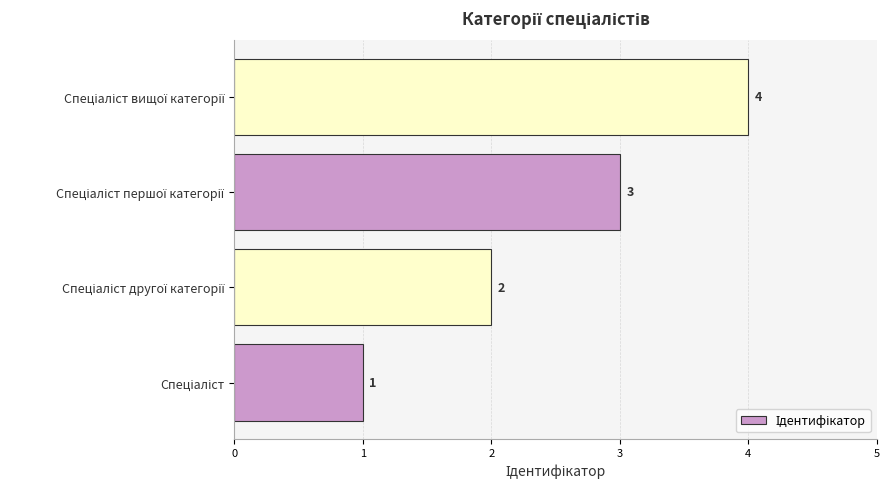

What is the sum of all values?

10